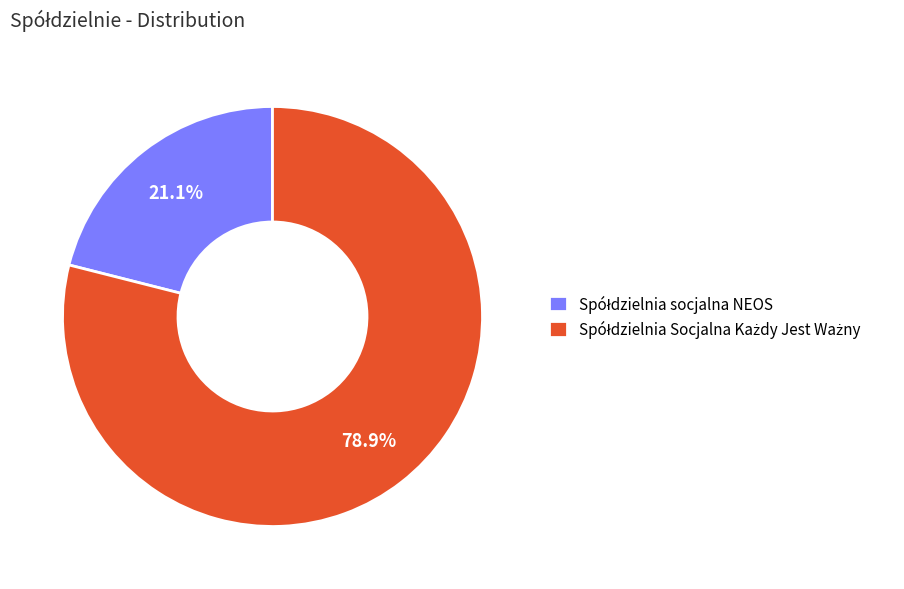

How many slices are in this pie chart?

2